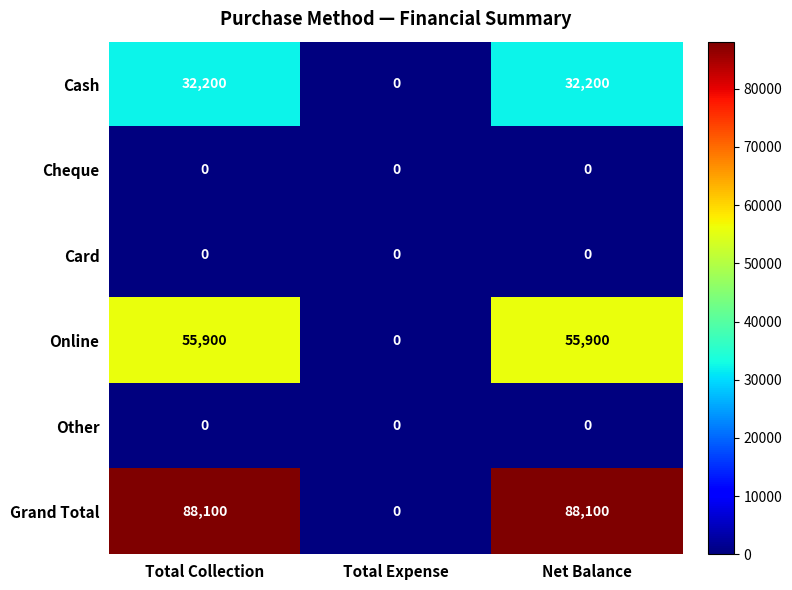

The Online series shows 13145 at Net Balance. True or false?

False